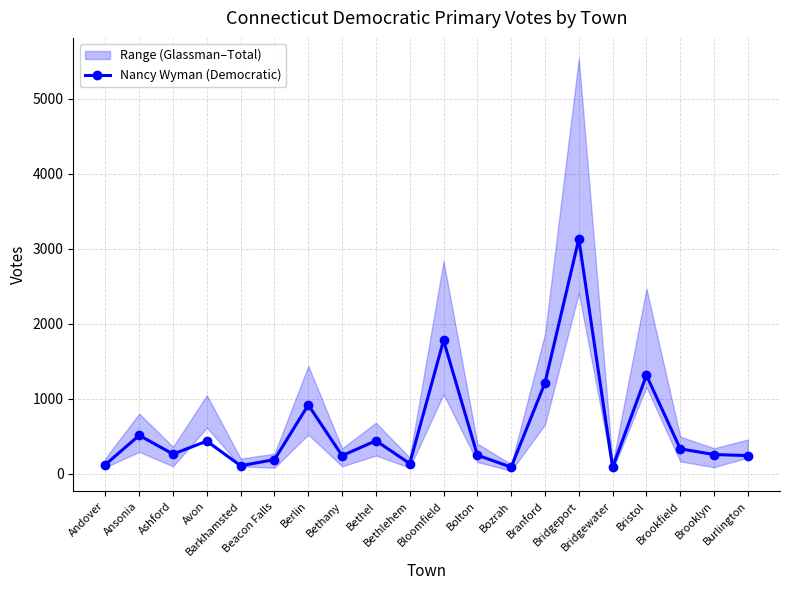

What position from the right is Barkhamsted?

16